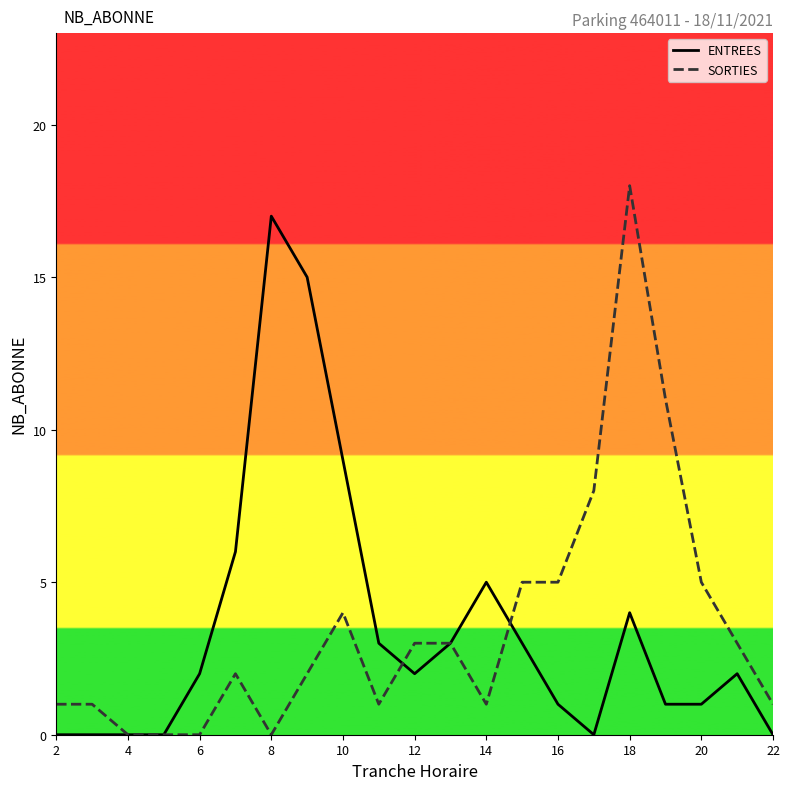

What is the maximum value for SORTIES?

18